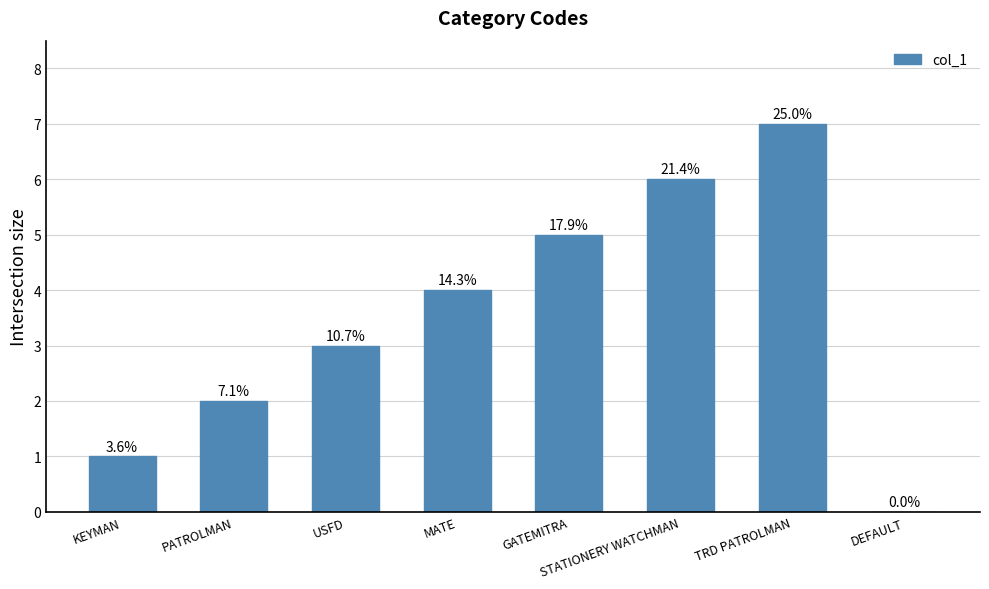

Reading left to right, list all the values displayed in this chart.

1	2	3	4	5	6	7	0